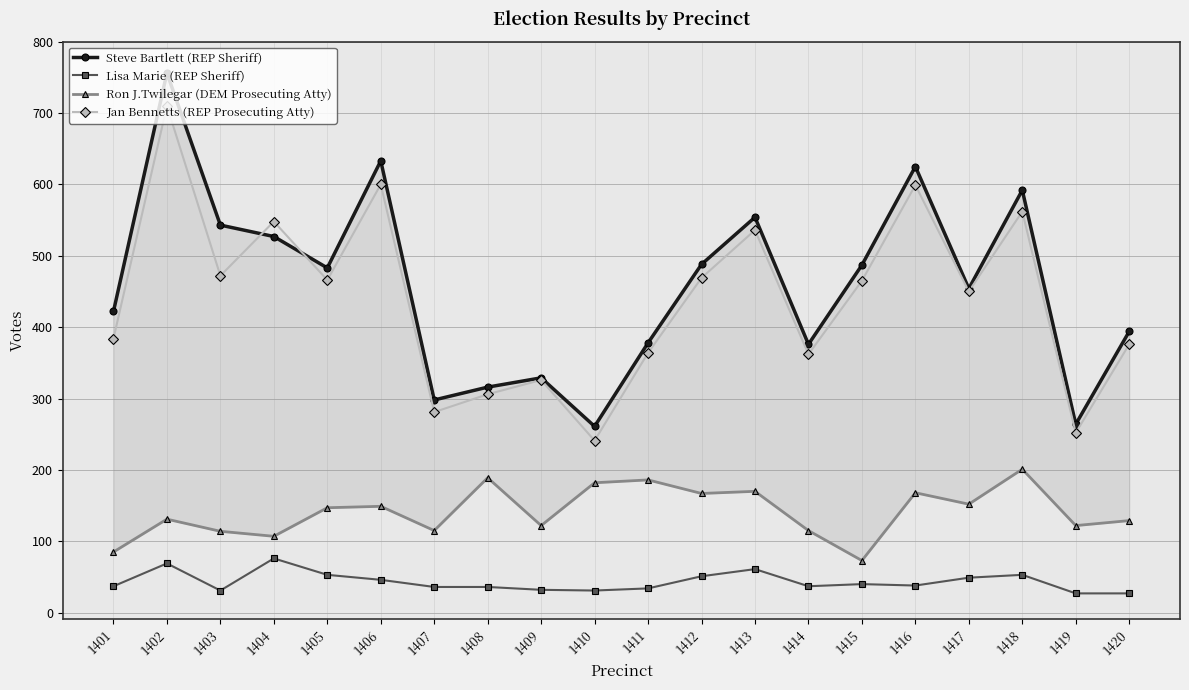

What is the sum of the Jan Bennetts (REP Prosecuting Atty) values at 1419 and 1413?

788